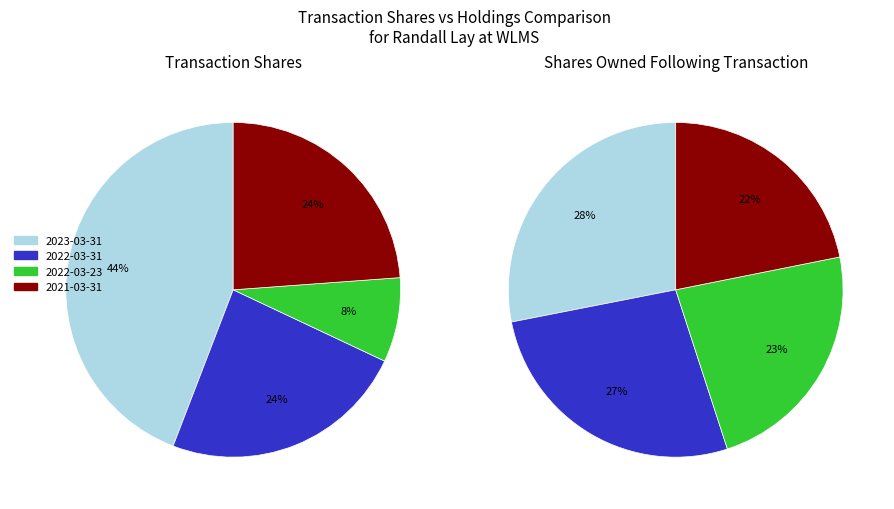

Is there a majority slice in this chart?

No